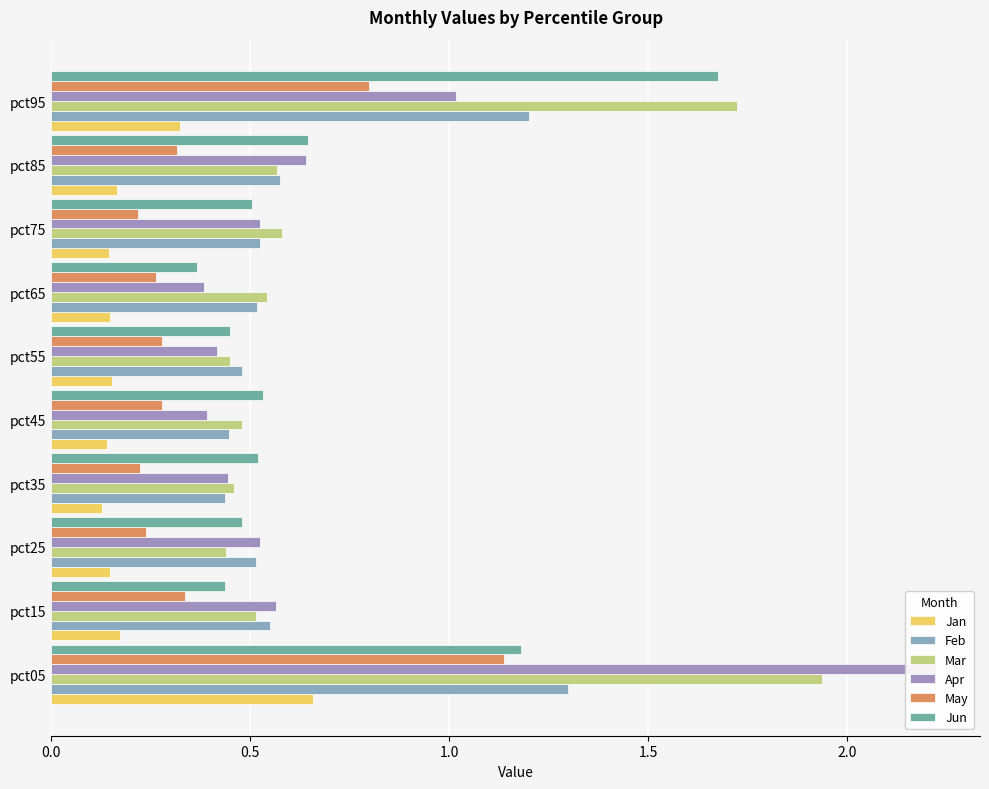

What position from the right is 0.5?

9